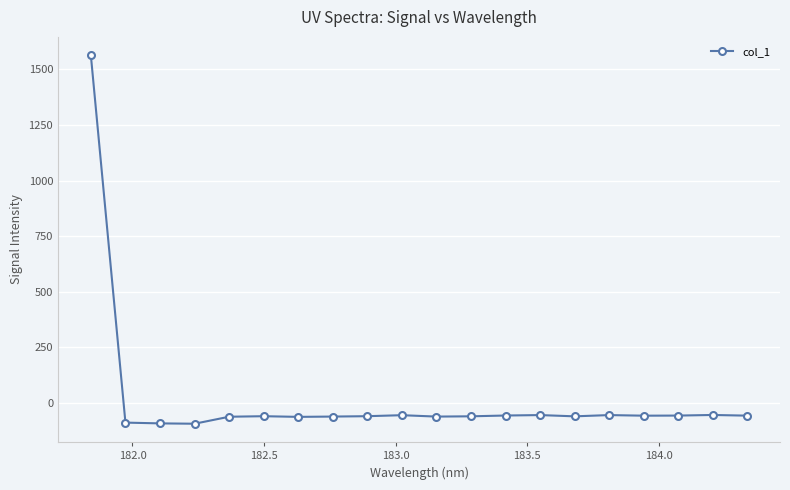

What is the value of the 1st point from the left?

1563.4